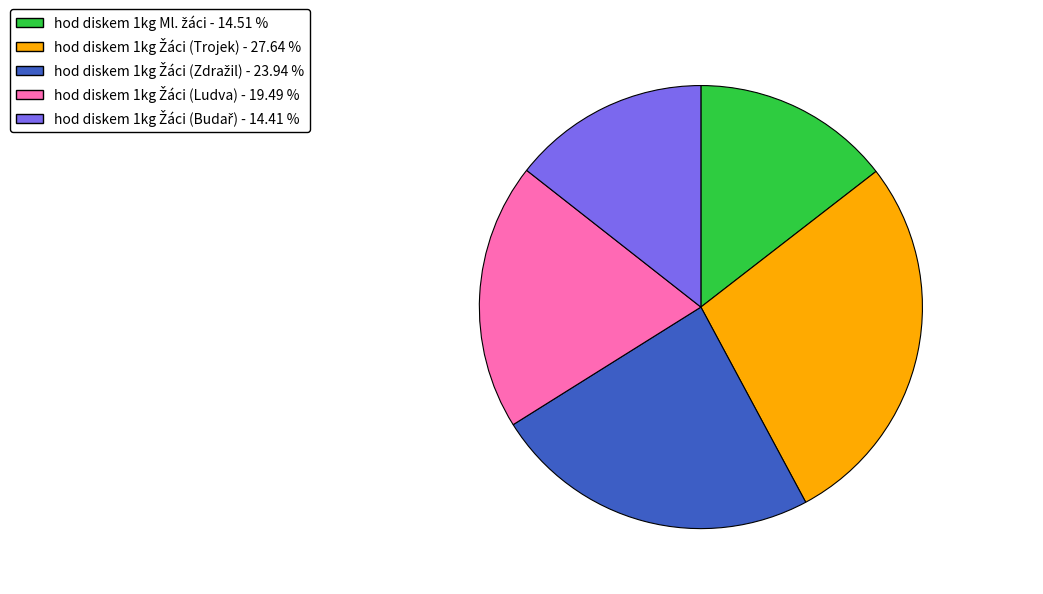

Is there any slice that represents more than half of the pie?

No